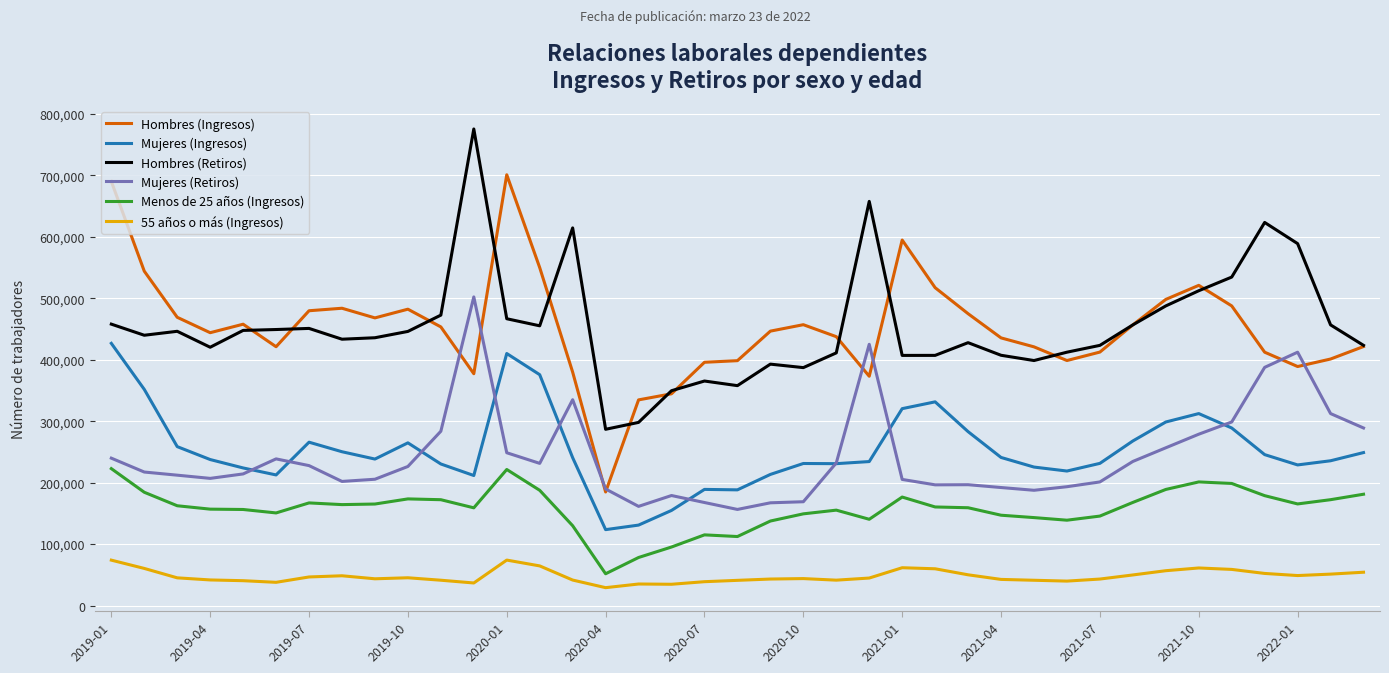

Rank the series by their maximum value, from highest to lowest.

Hombres (Retiros), Hombres (Ingresos), Mujeres (Retiros), Mujeres (Ingresos), Menos de 25 años (Ingresos), 55 años o más (Ingresos)